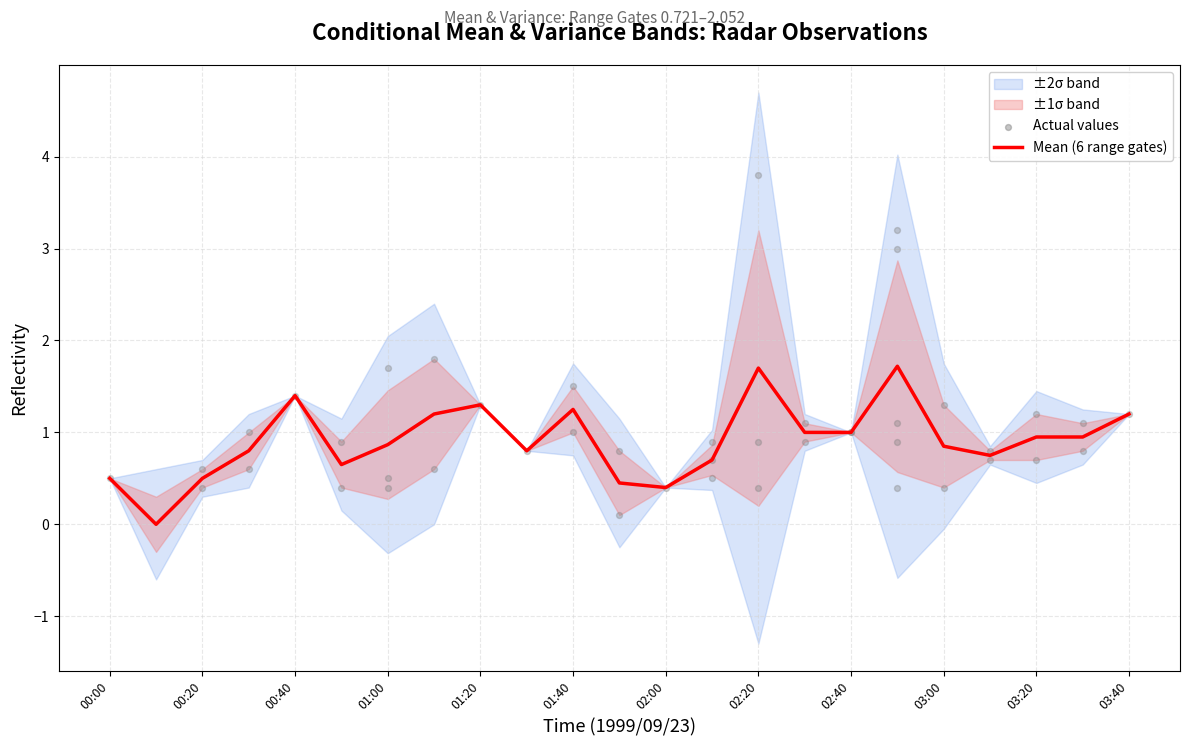

The Mean (6 range gates) series shows 1.8 at 01:20. True or false?

False